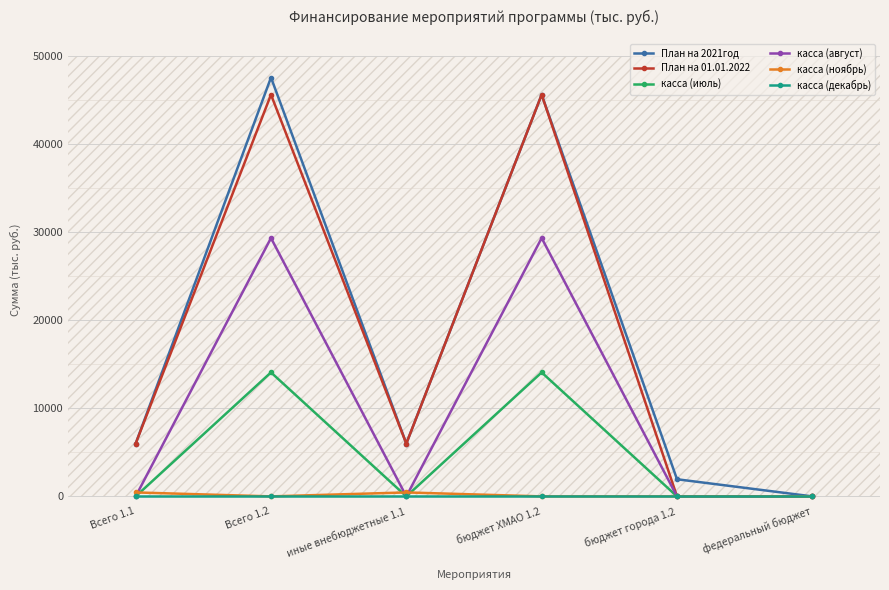

What is the spread (max minus min) of values at бюджет ХМАО 1.2?

45659.4